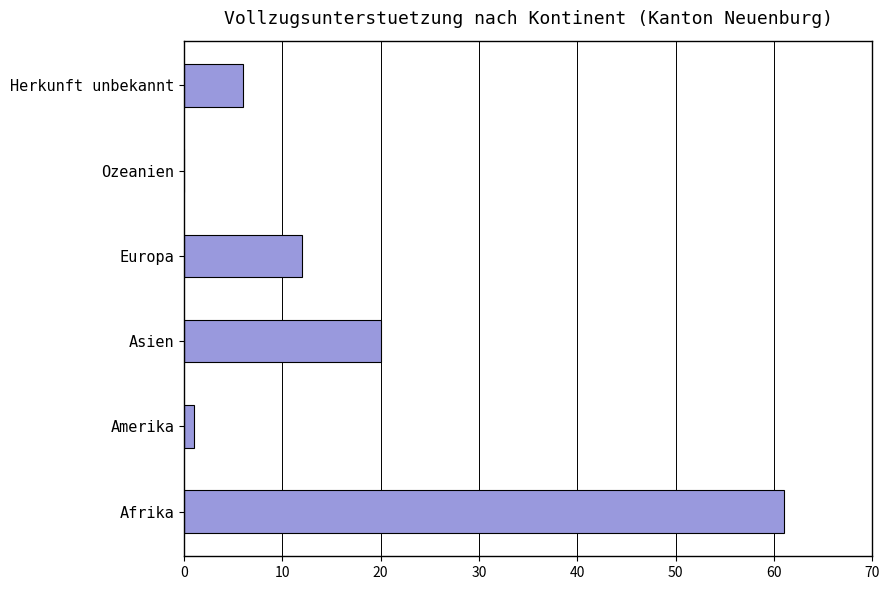

Reading bottom to top, extract all data points from this chart.

Afrika=61	Amerika=1	Asien=20	Europa=12	Ozeanien=0	Herkunft unbekannt=6